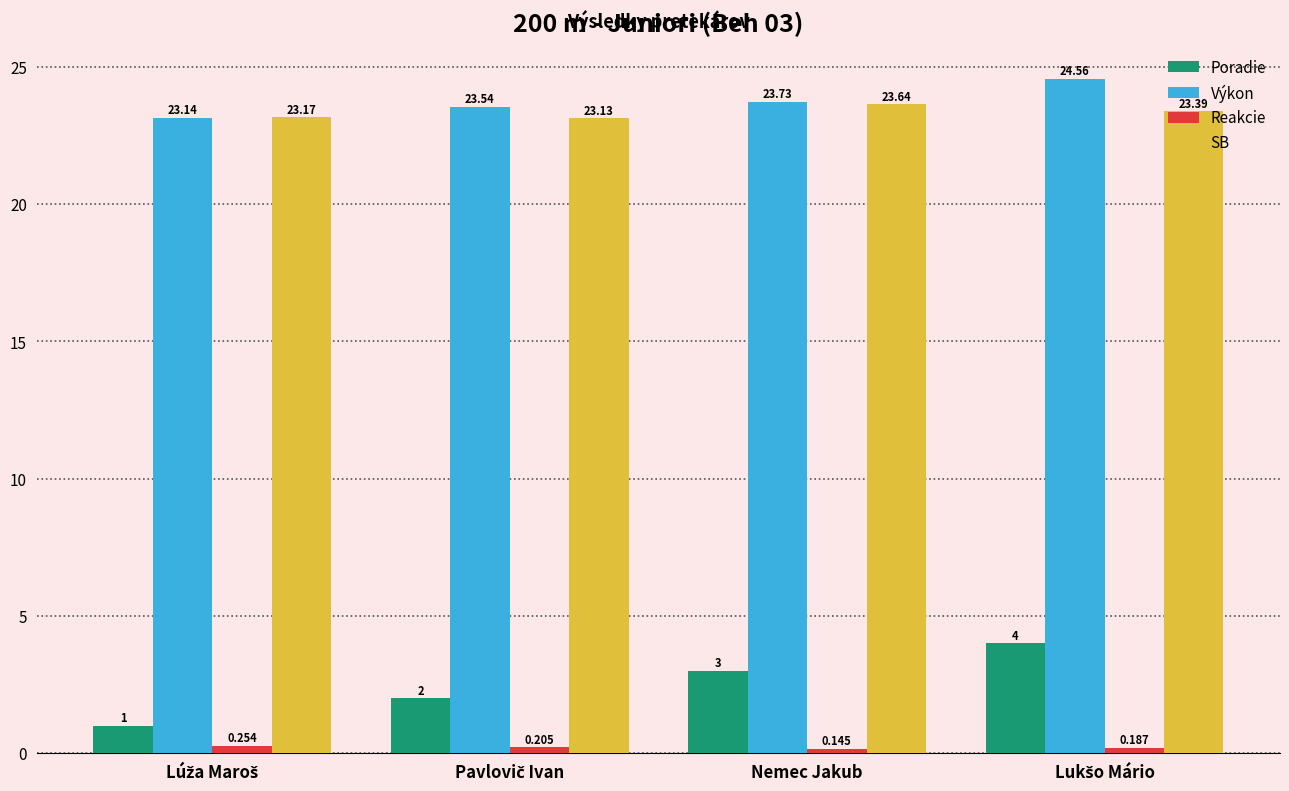

Which category has the highest value in the SB series?

Nemec Jakub